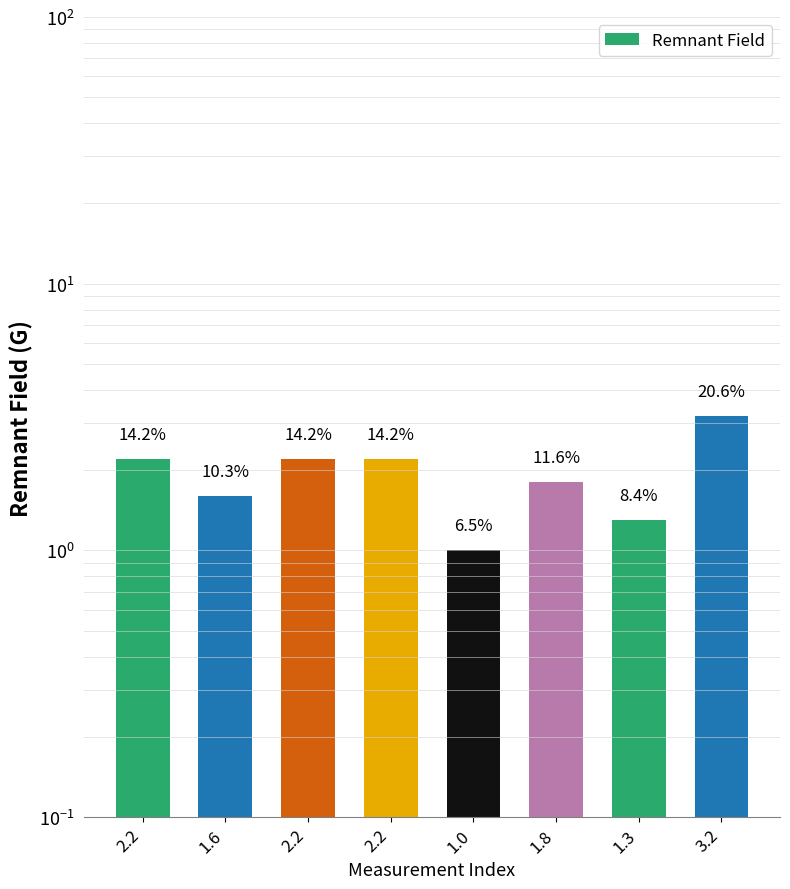

Are the bars horizontal?

No